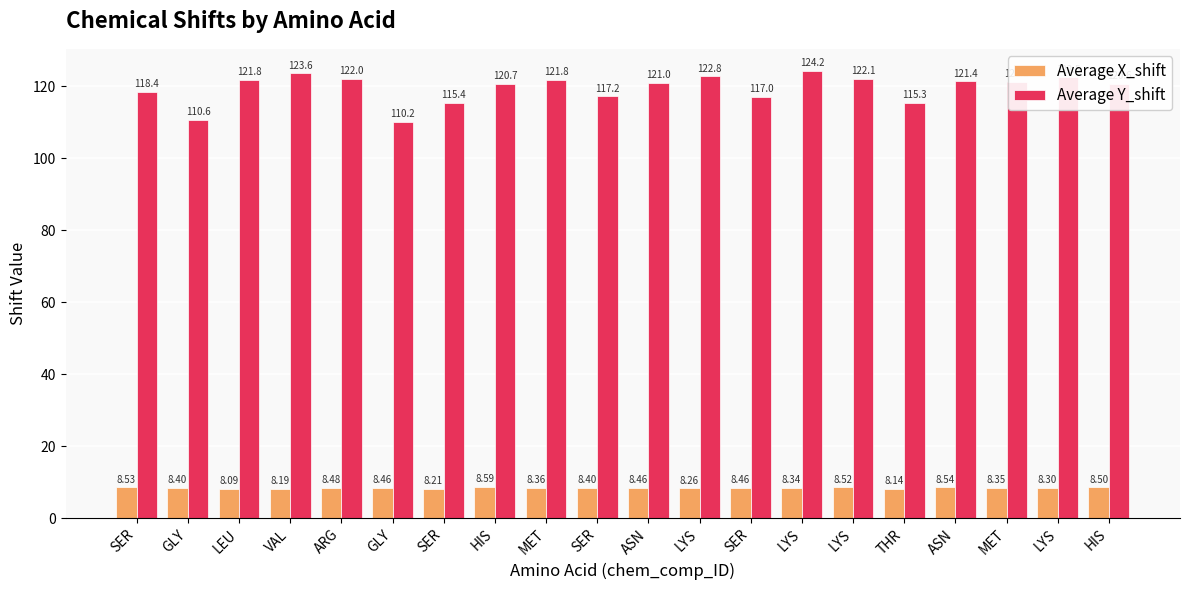

Is the value of Average Y_shift at SER greater than the value of Average X_shift at SER?

Yes